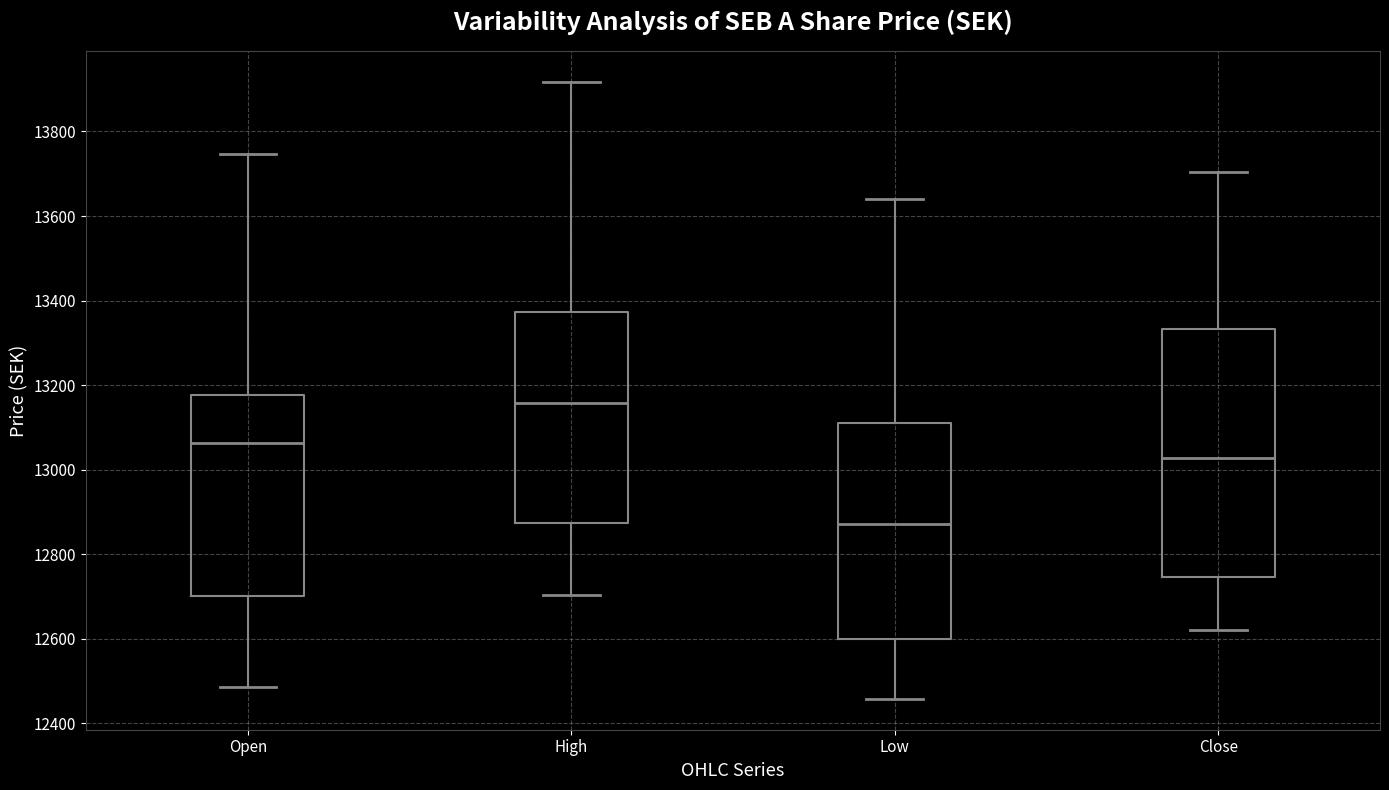

Reading left to right, read every box against the y-axis: the position of its median line, the range the box covers, and the ends of its whiskers. The values are not printed on the chart, so give them approximately, as read against the axis.

Open: median 13060, box 12700 to 13180, whiskers 12480 to 13740
High: median 13160, box 12880 to 13380, whiskers 12700 to 13920
Low: median 12880, box 12600 to 13100, whiskers 12460 to 13640
Close: median 13020, box 12740 to 13340, whiskers 12620 to 13700